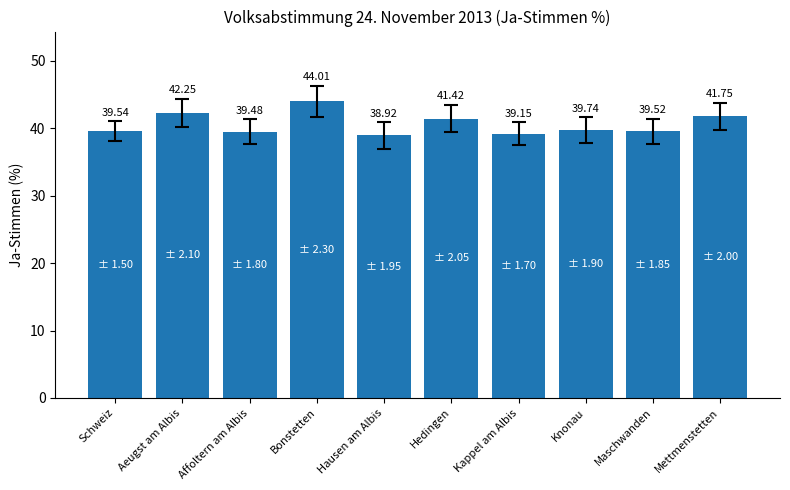

What is the difference between the values at Bonstetten and Maschwanden?

4.5